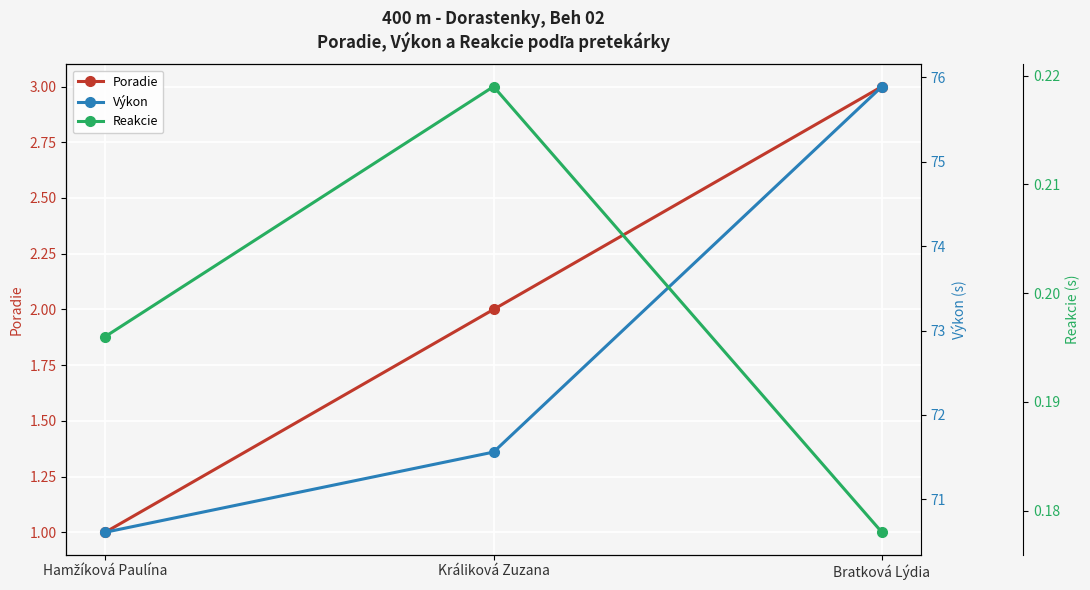

At which category is the sum across all series the highest?

Bratková Lýdia